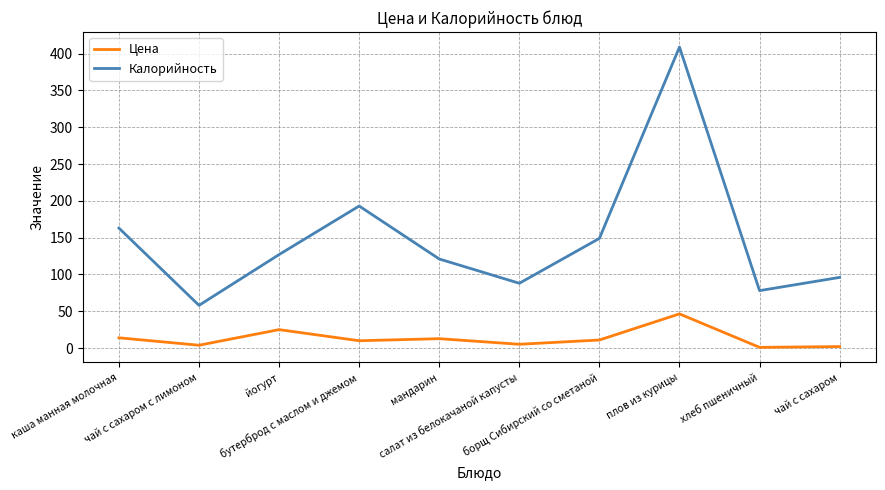

Which series changed the most between каша манная молочная and хлеб пшеничный?

Калорийность